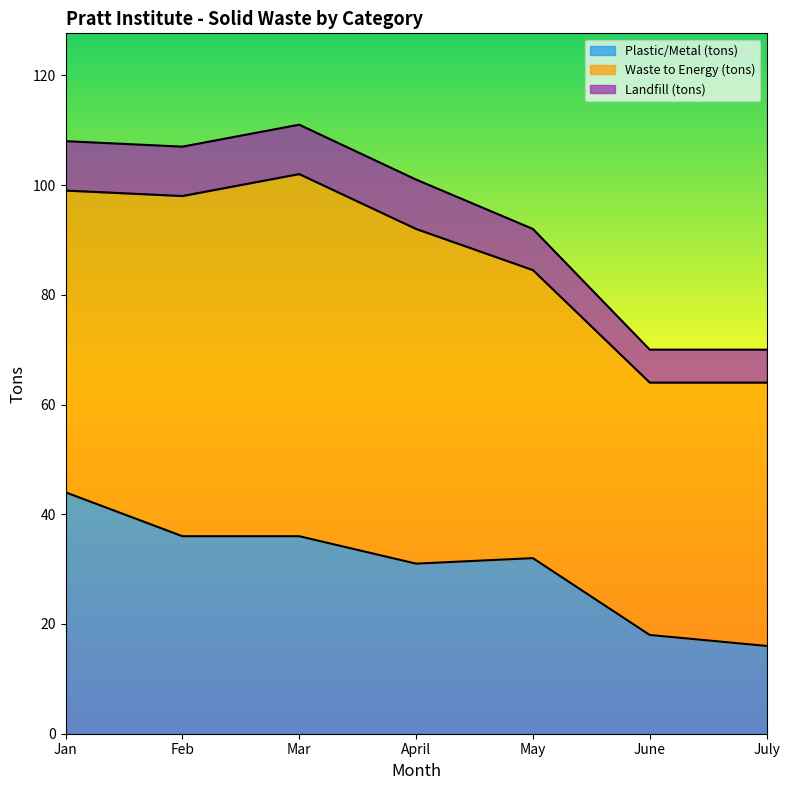

What are all the series names shown in the legend?

Plastic/Metal (tons), Waste to Energy (tons), Landfill (tons)